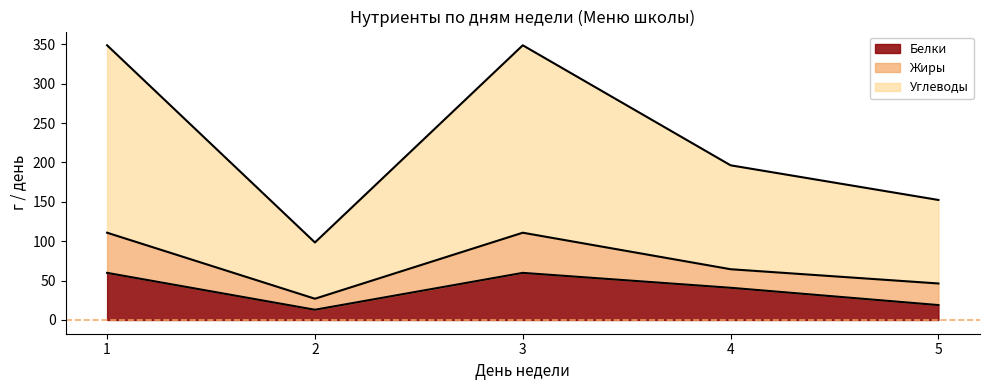

Which category has the lowest value across all series?

2